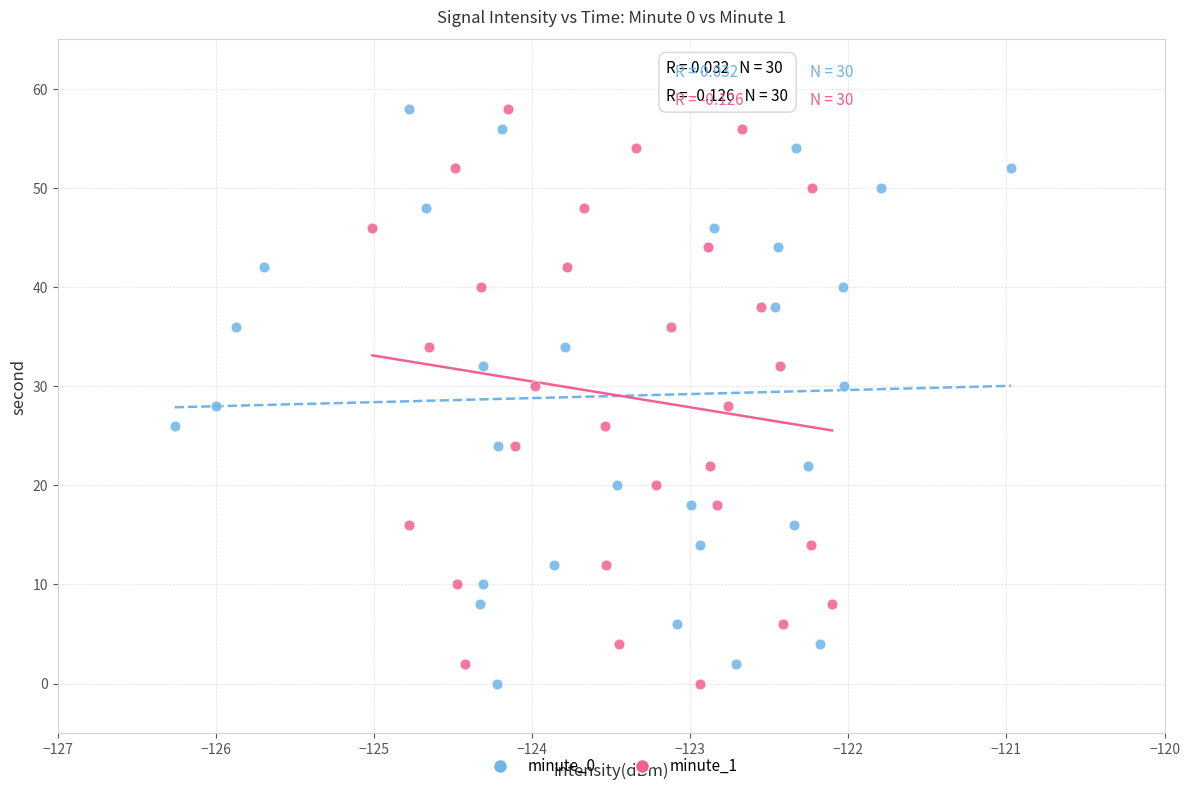

What are all the series names shown in the legend?

minute_0, minute_1